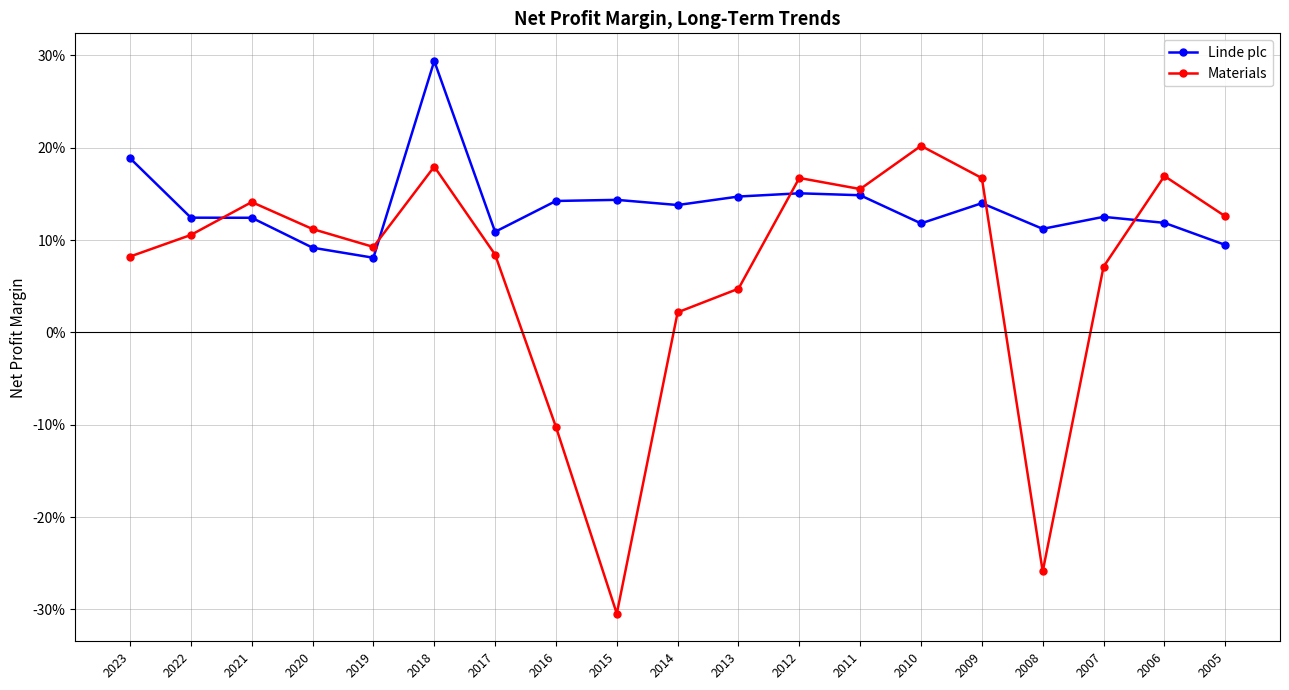

What is the difference between the highest and lowest values at 2010?

0.1